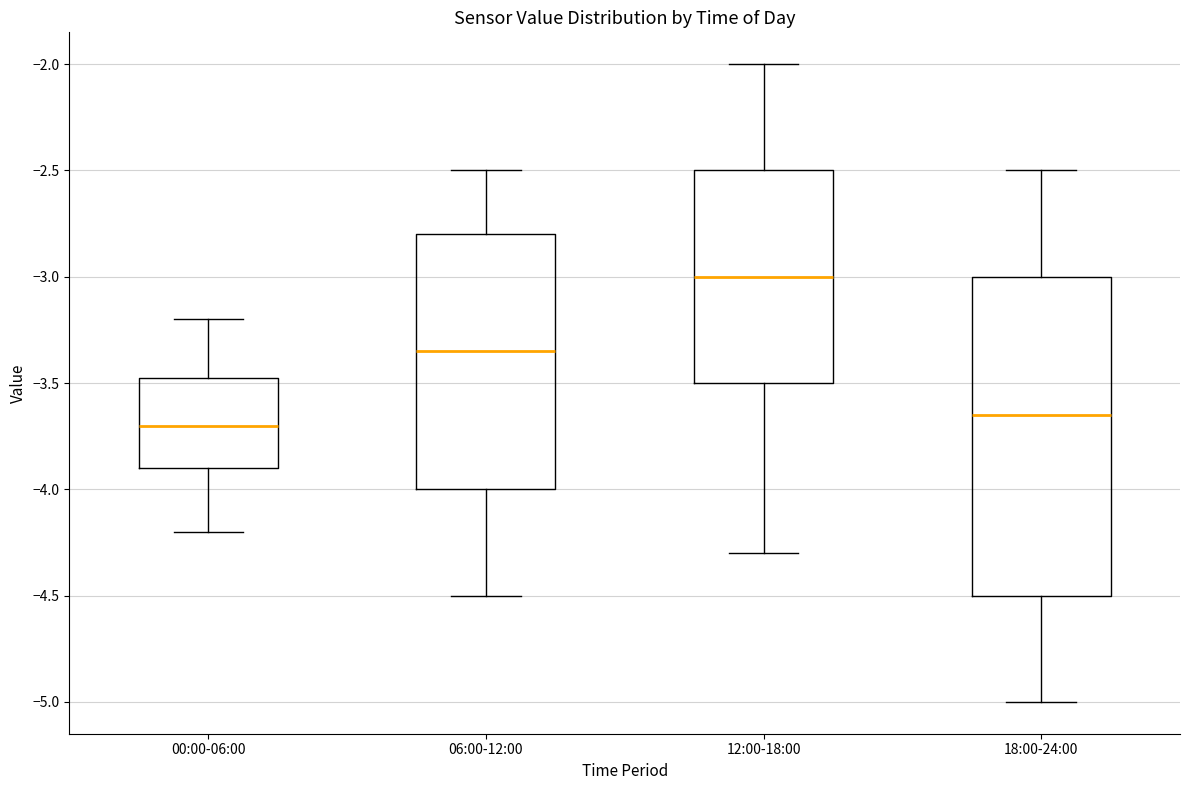

Reading left to right, read every box against the y-axis: the position of its median line, the range the box covers, and the ends of its whiskers. The values are not printed on the chart, so give them approximately, as read against the axis.

00:00-06:00: median -3.70, box -3.90 to -3.45, whiskers -4.20 to -3.20
06:00-12:00: median -3.35, box -4.00 to -2.80, whiskers -4.50 to -2.50
12:00-18:00: median -3.00, box -3.50 to -2.50, whiskers -4.30 to -2.00
18:00-24:00: median -3.65, box -4.50 to -3.00, whiskers -5.00 to -2.50